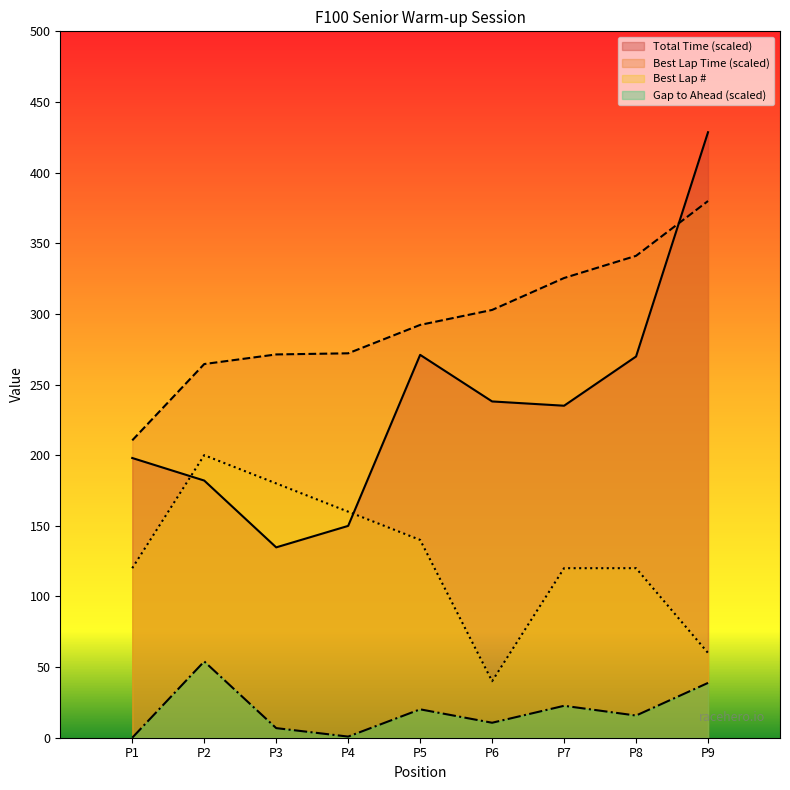

How many data points does each series have?

9